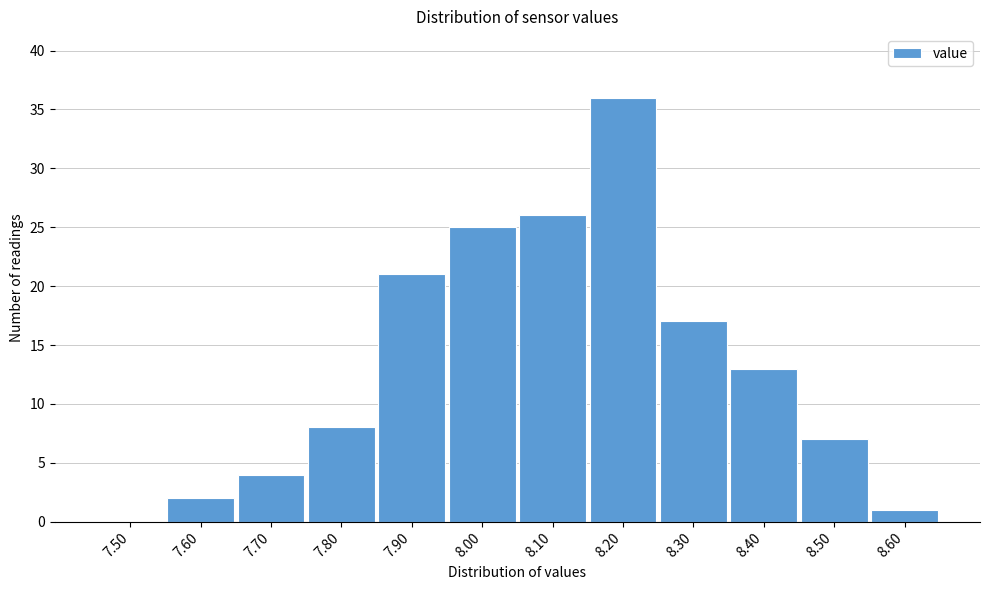

Reading left to right, extract all data points from this chart.

7.50=0	7.60=2	7.70=4	7.80=8	7.90=21	8.00=25	8.10=26	8.20=36	8.30=17	8.40=13	8.50=7	8.60=1